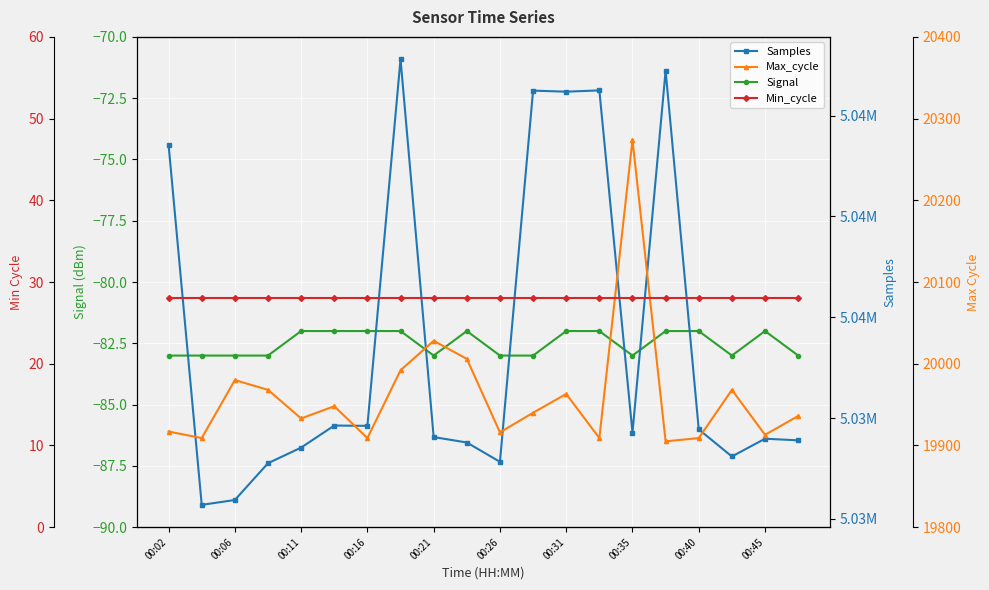

What is the greatest value displayed?

5047803